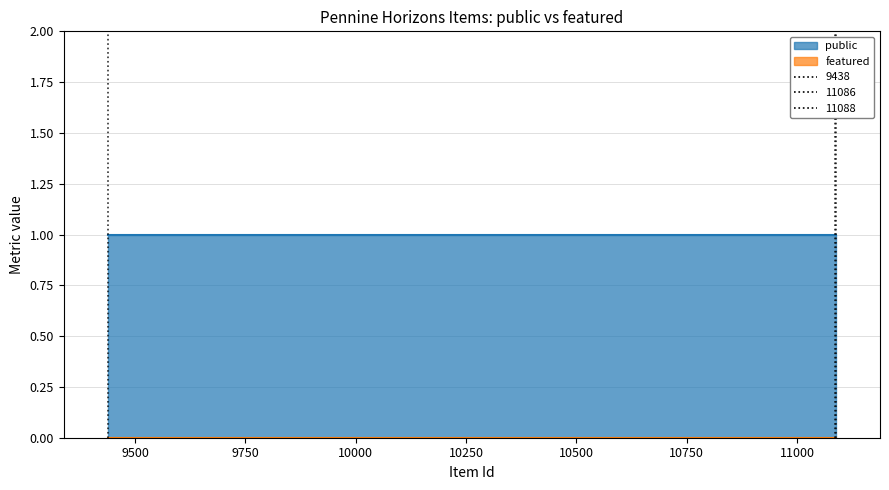

Which series has the largest total across all categories?

public